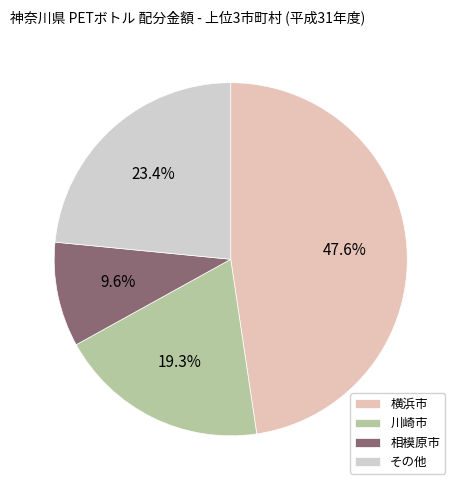

Count the number of slices in the pie.

4